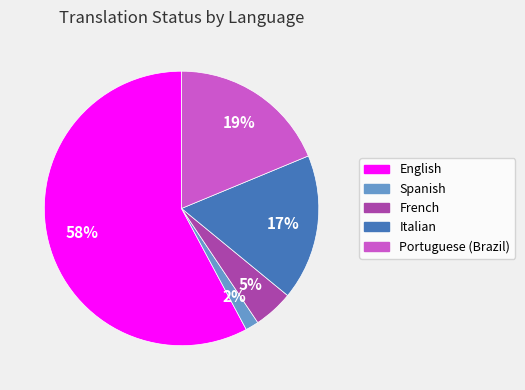

Is the sum of Portuguese (Brazil) and English greater than half?

Yes